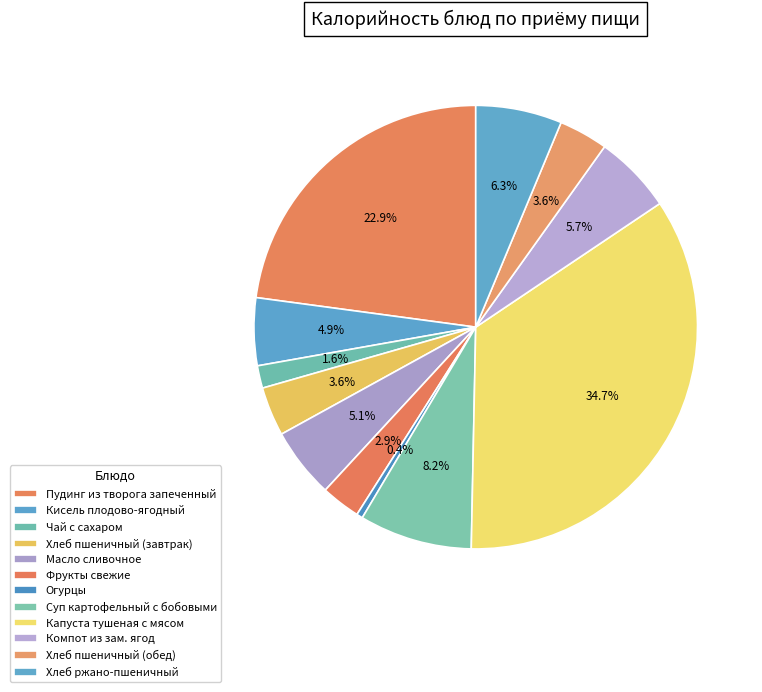

Which slice is the largest?

Капуста тушеная с мясом